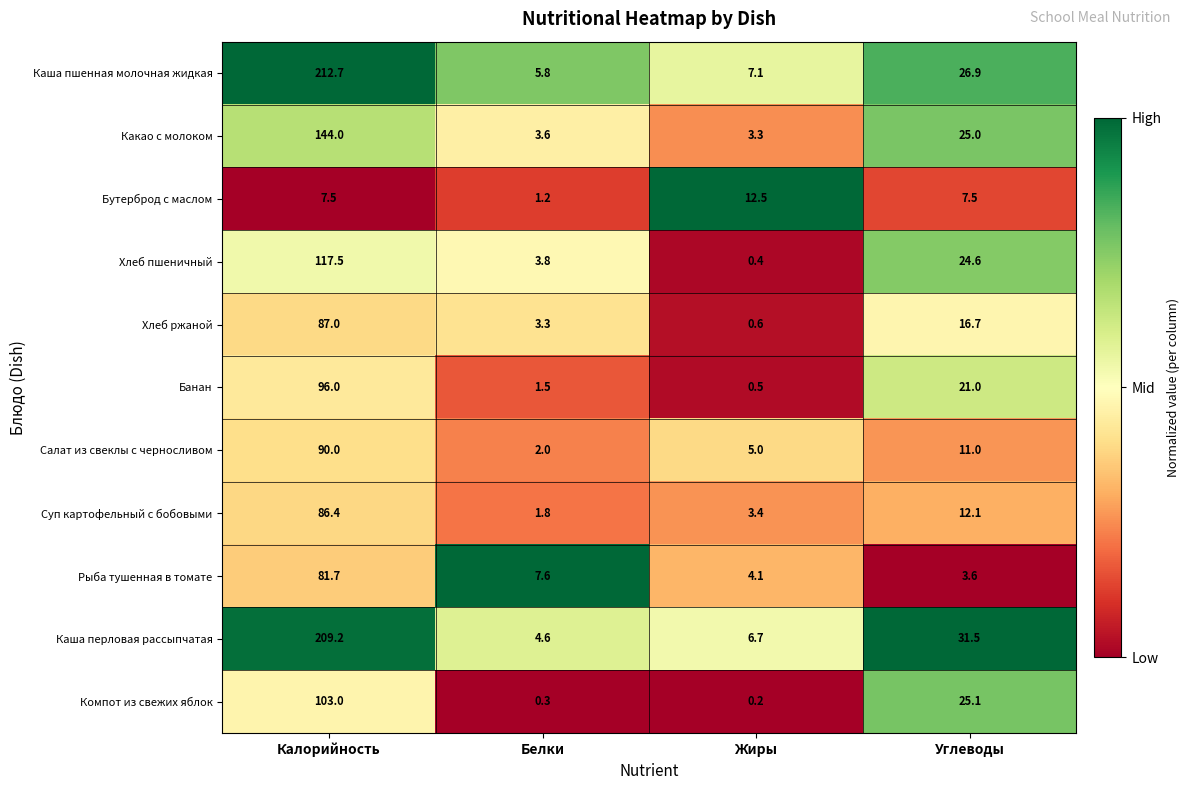

At which label does Хлеб пшеничный first exceed 24?

Калорийность